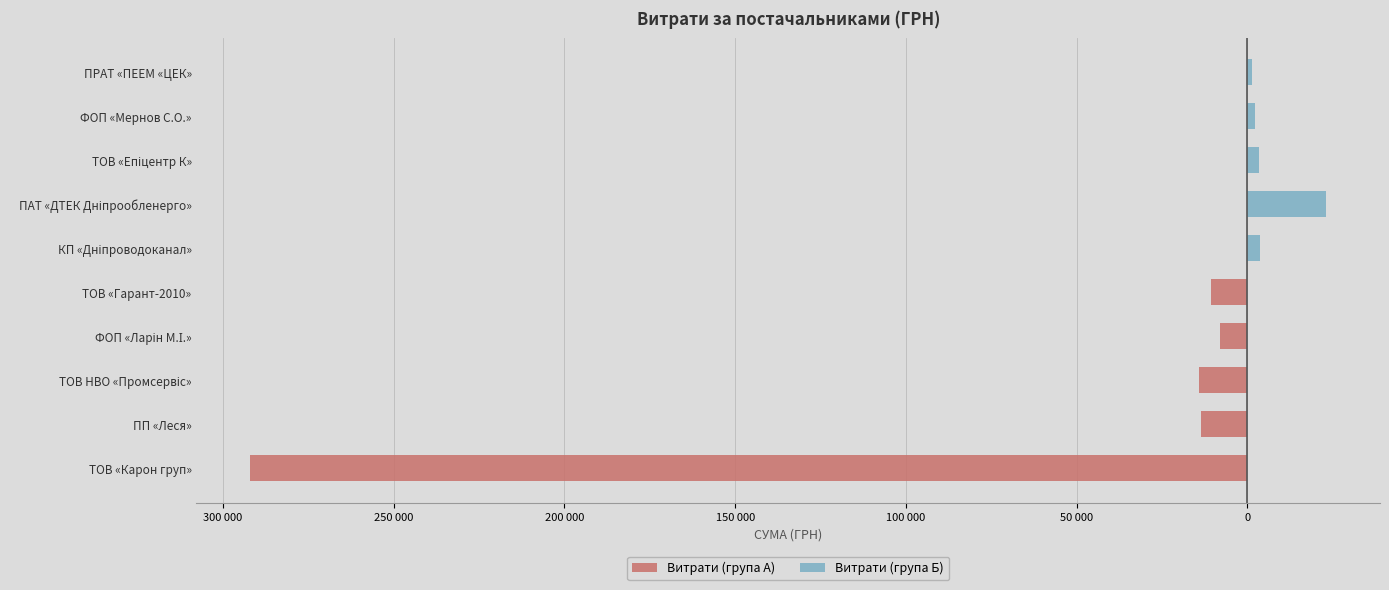

How many values in the Витрати (група А) series exceed -13645?

2